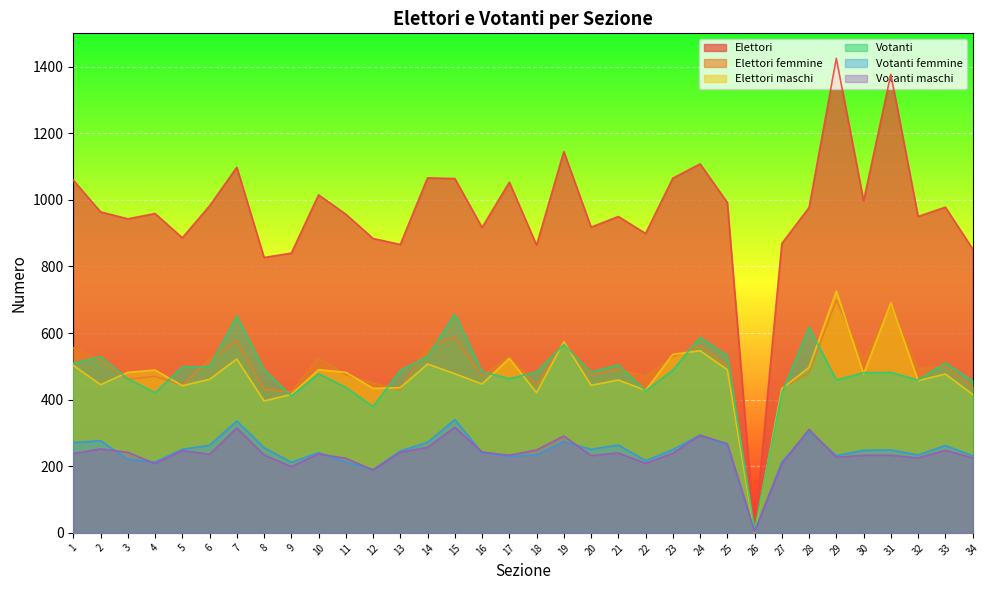

Which series has the largest total across all categories?

Elettori